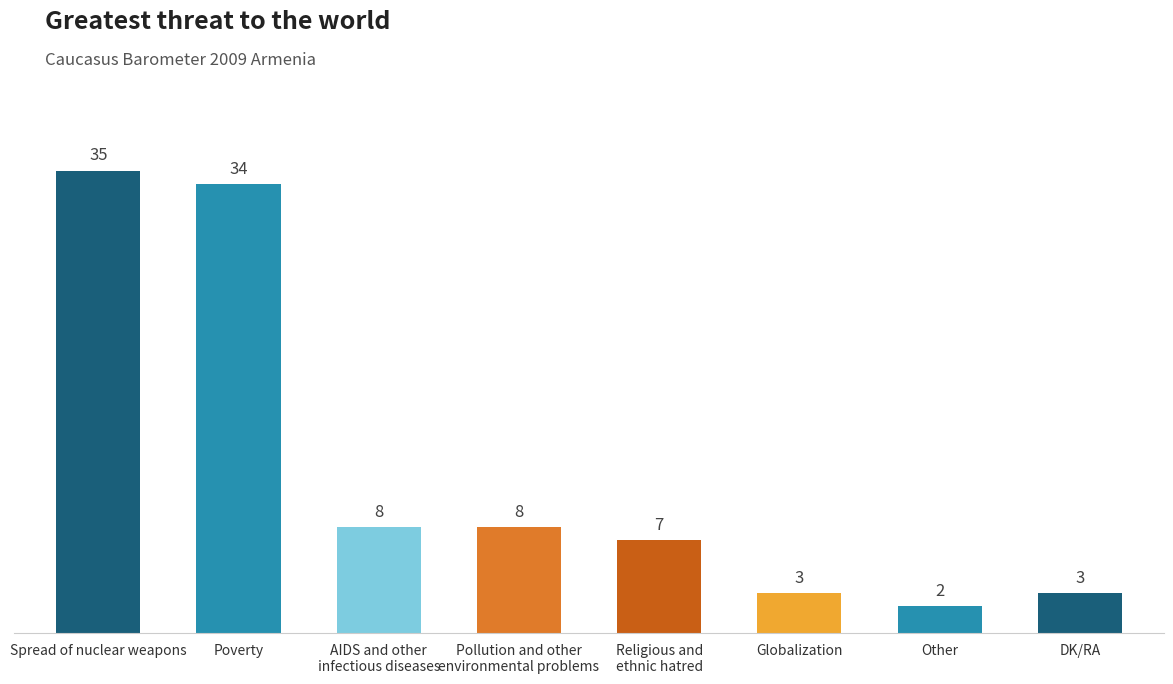

Reading left to right, what are all the values shown in this chart?

Spread of nuclear weapons=35	Poverty=34	AIDS and other
infectious diseases=8	Pollution and other
environmental problems=8	Religious and
ethnic hatred=7	Globalization=3	Other=2	DK/RA=3